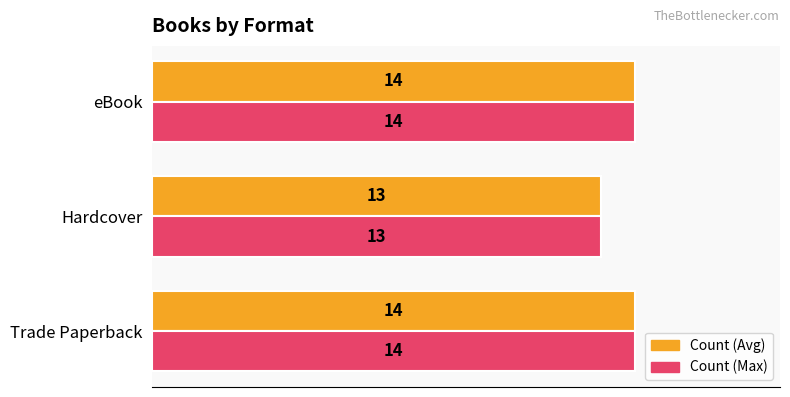

What is the total value across all series at Hardcover?

26